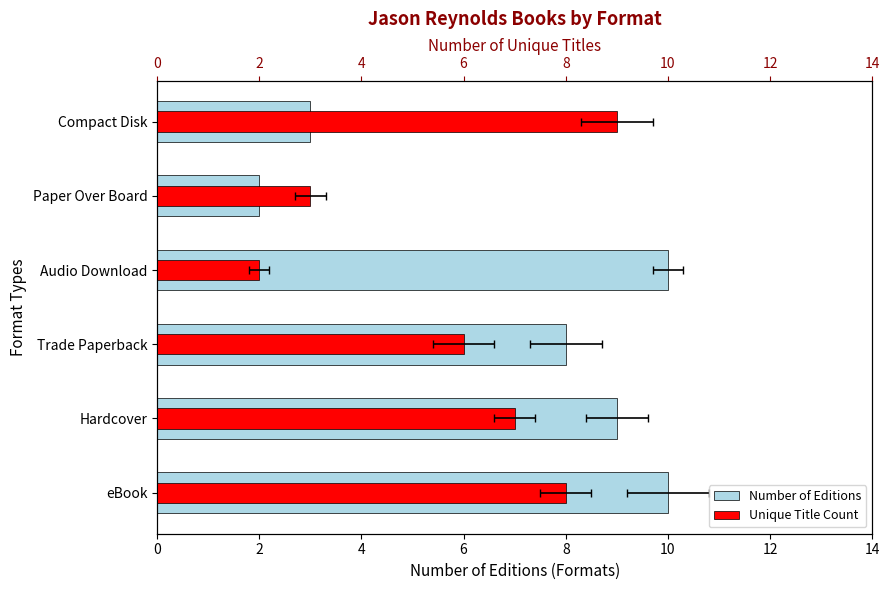

Count the Number of Editions values in the range 3 to 10.

5